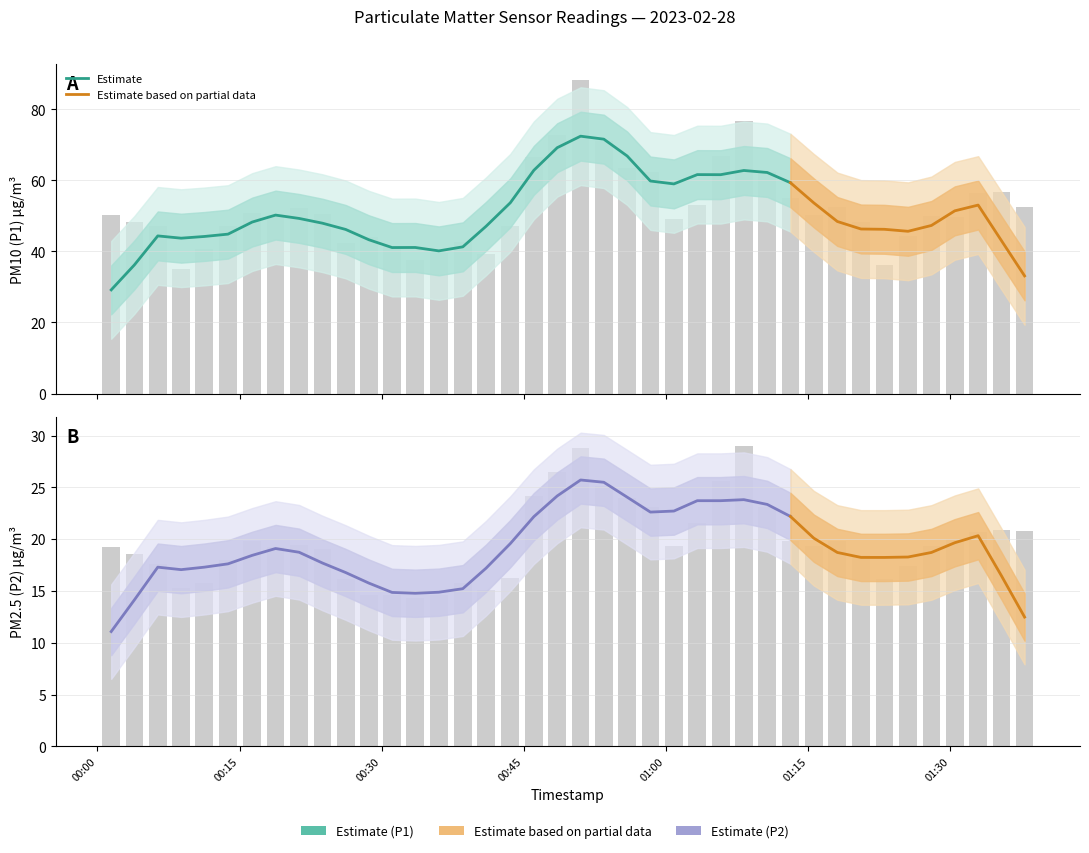

What is the greatest value displayed?

88.3